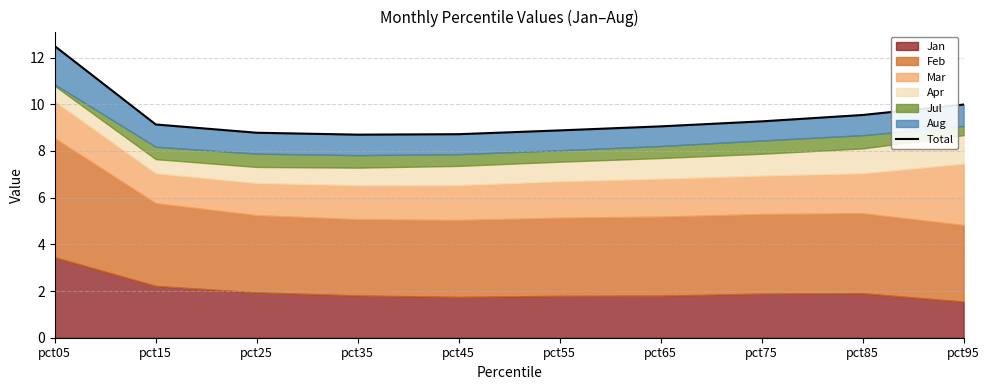

What is the average value?

9.5